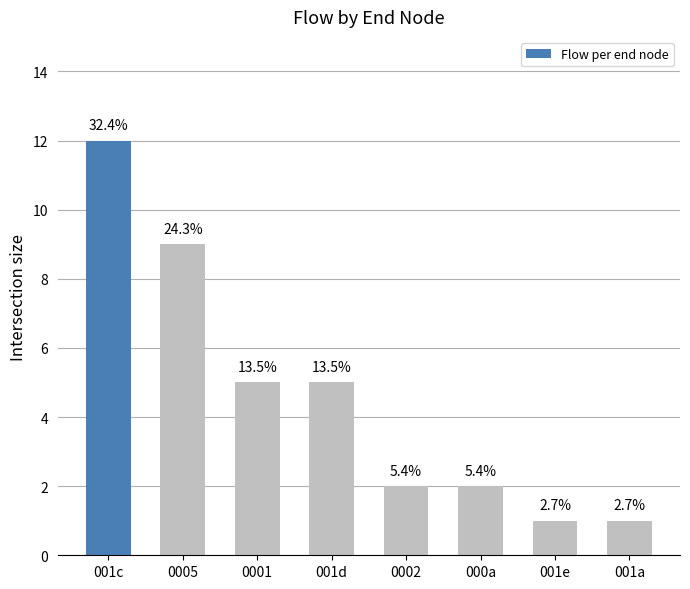

Reading right to left, what are all the values shown in this chart?

001a=1	001e=1	000a=2	0002=2	001d=5	0001=5	0005=9	001c=12